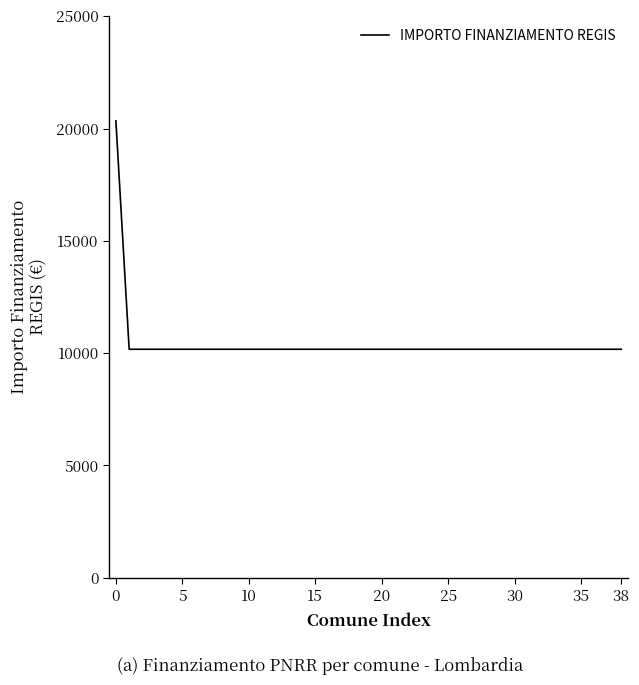

What is the difference between the maximum and minimum values?

10172